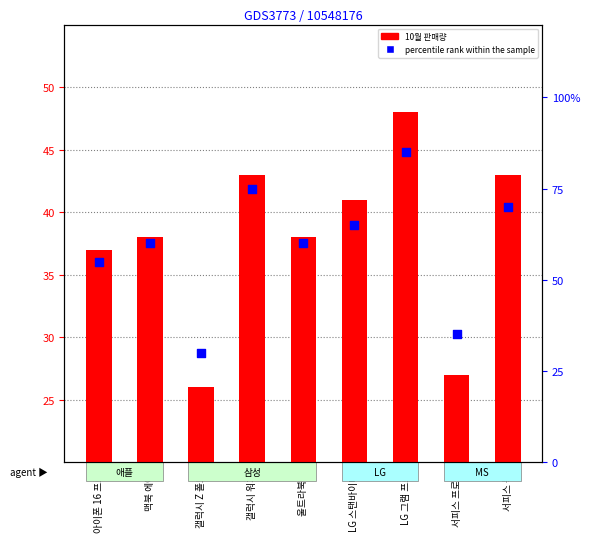

At which category is the sum across all series the highest?

LG 그램 프로